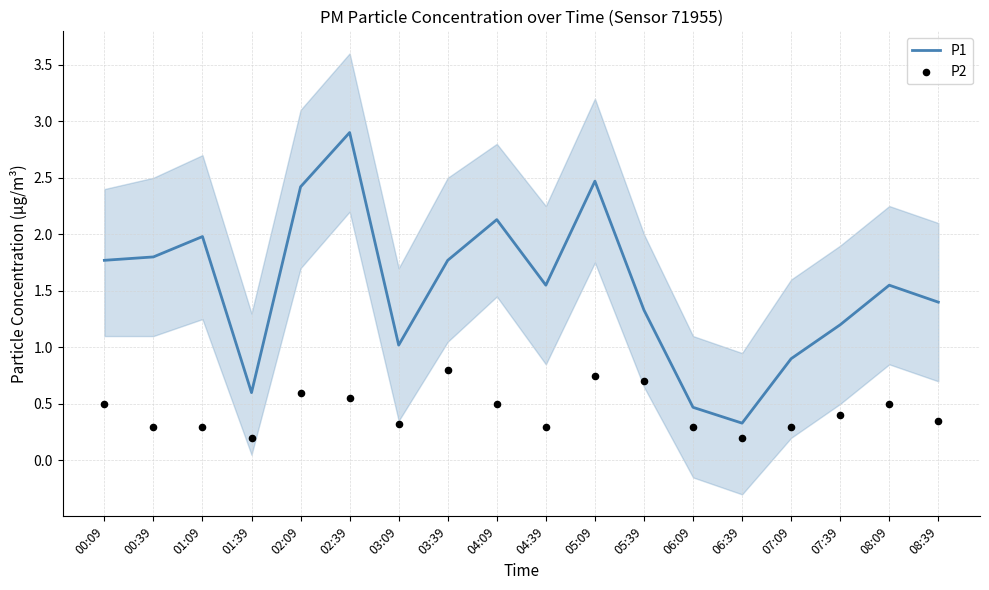

Which series contains the highest Y value?

P1